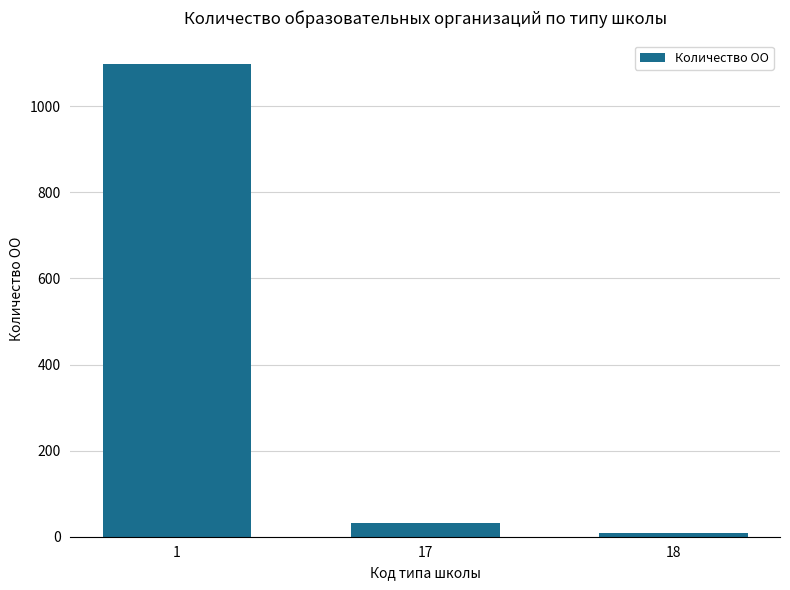

What is the ratio of the value at 1 to the value at 18?

137.2